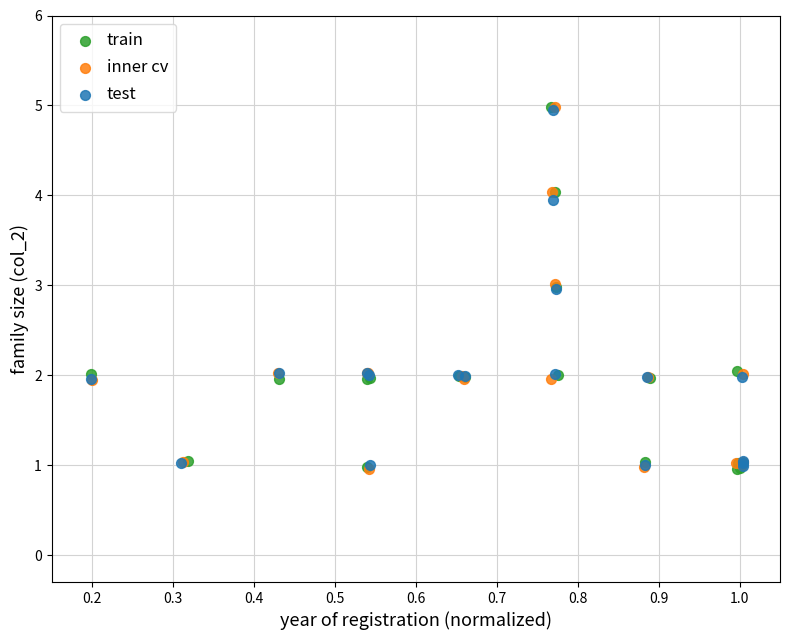

What are all the series names shown in the legend?

train, inner cv, test